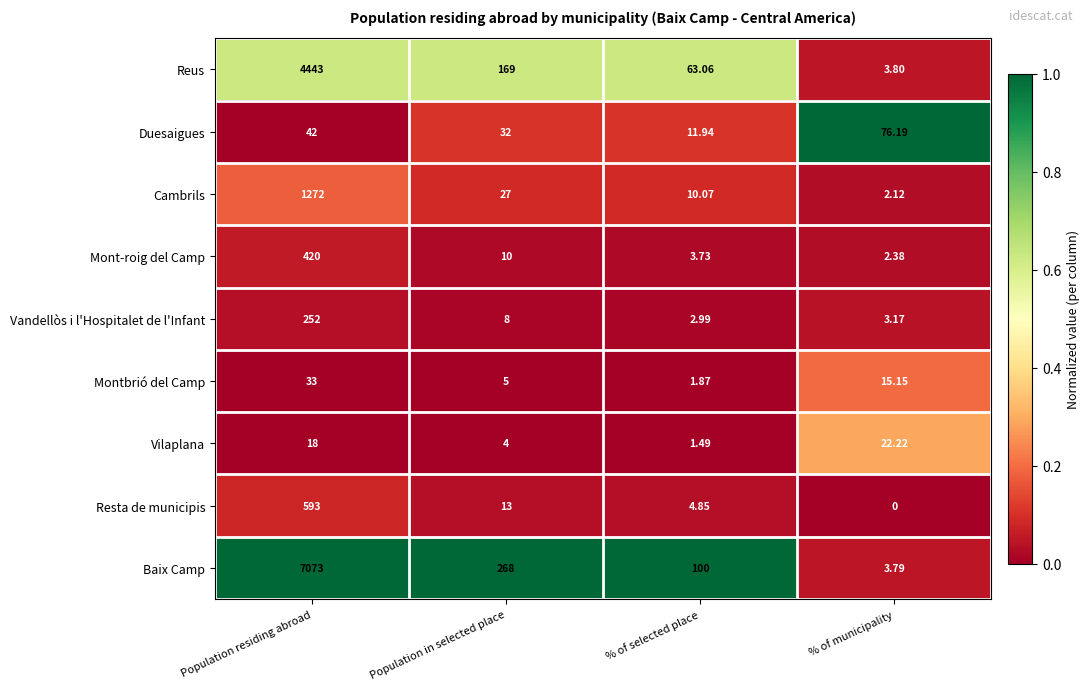

Rank the series by their maximum value, from lowest to highest.

Vilaplana, Montbrió del Camp, Duesaigues, Vandellòs i l'Hospitalet de l'Infant, Mont-roig del Camp, Resta de municipis, Cambrils, Reus, Baix Camp